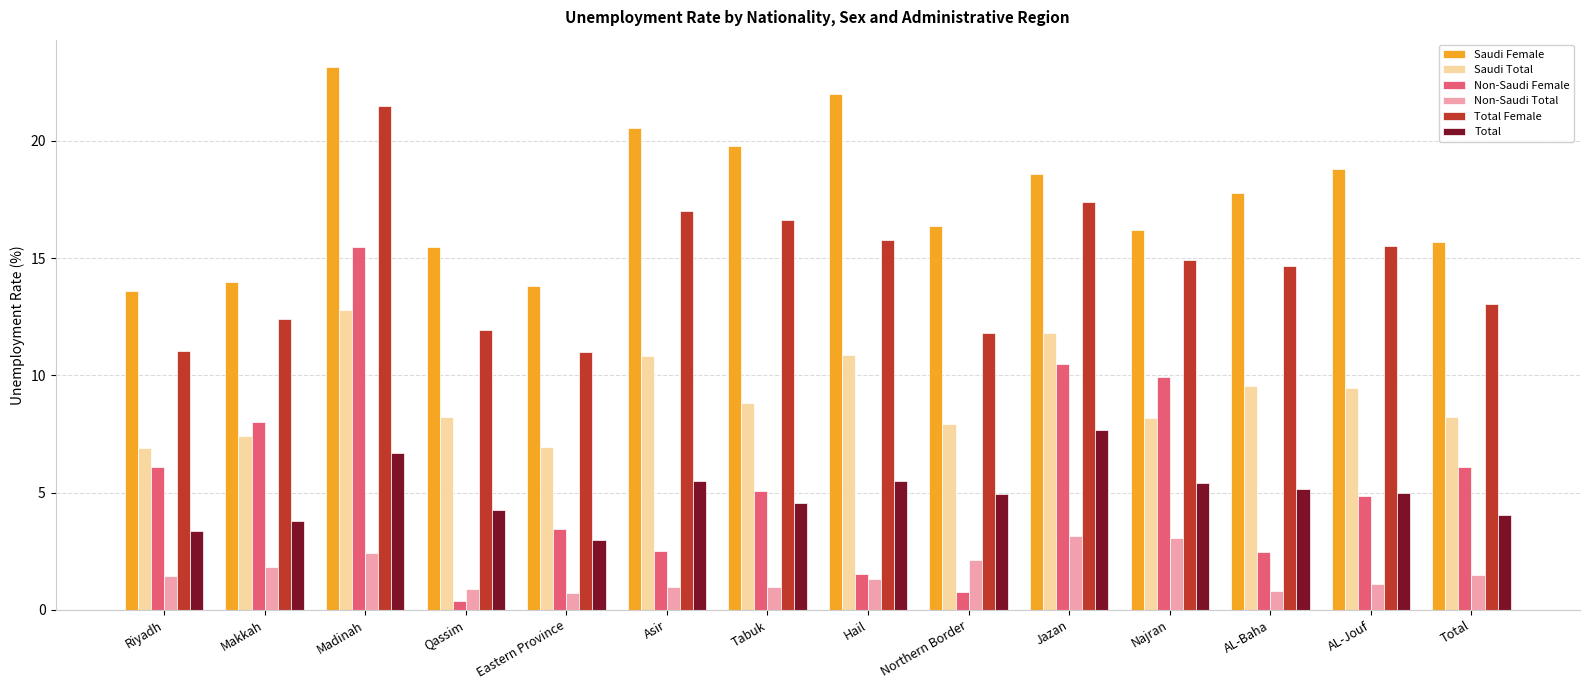

How many series are shown in this chart?

6